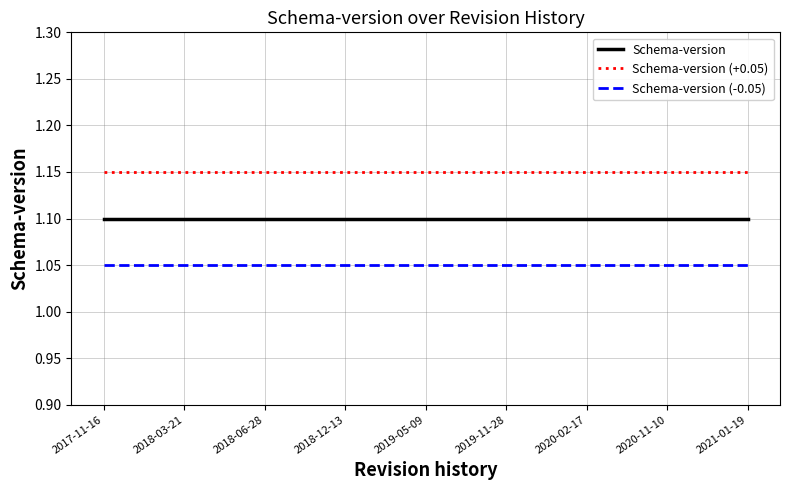

What position from the right is 2017-11-16?

9